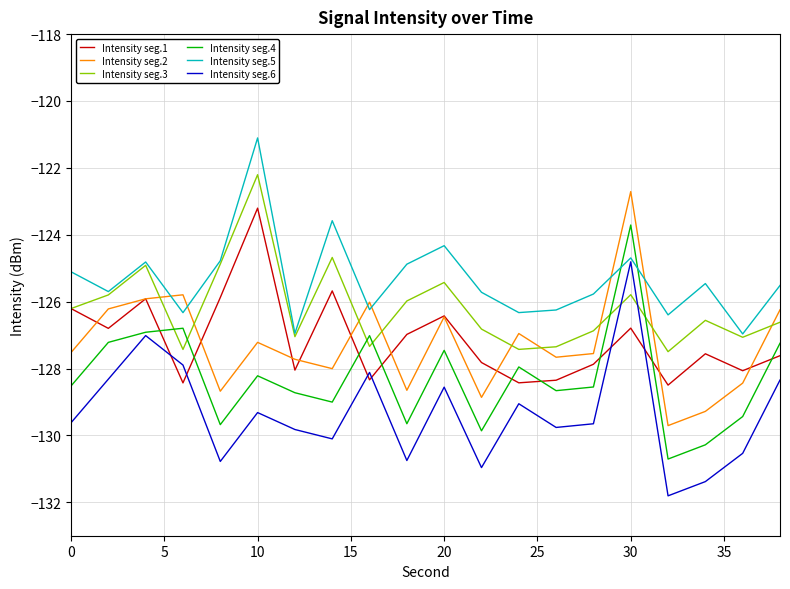

Which series has the largest total across all categories?

Intensity seg.5